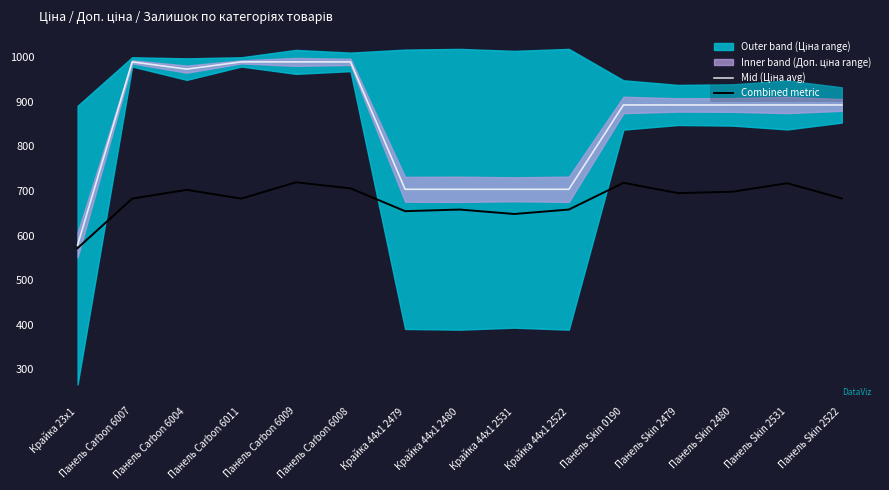

Read the Combined metric value at Панель Skin 0190.

718.2